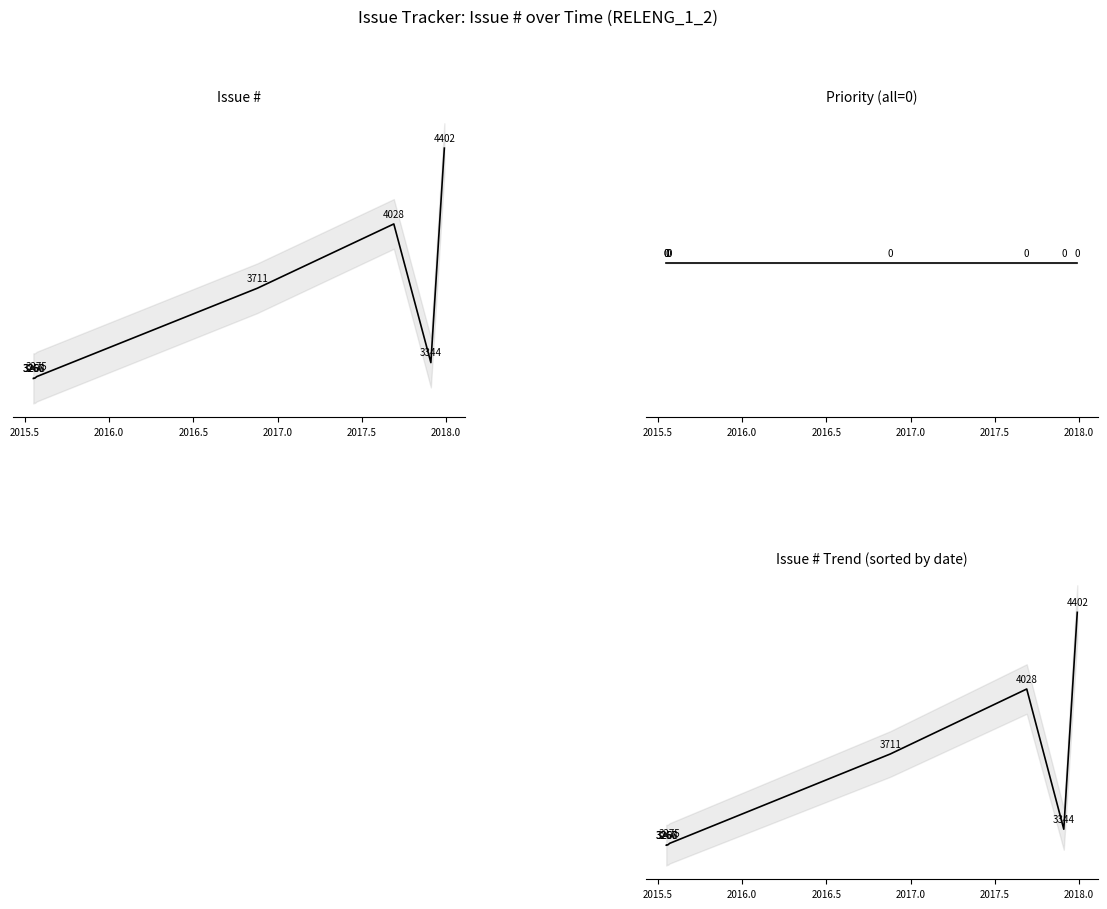

What are all the series names shown in the legend?

Issue #, Priority (all=0), Issue # trend